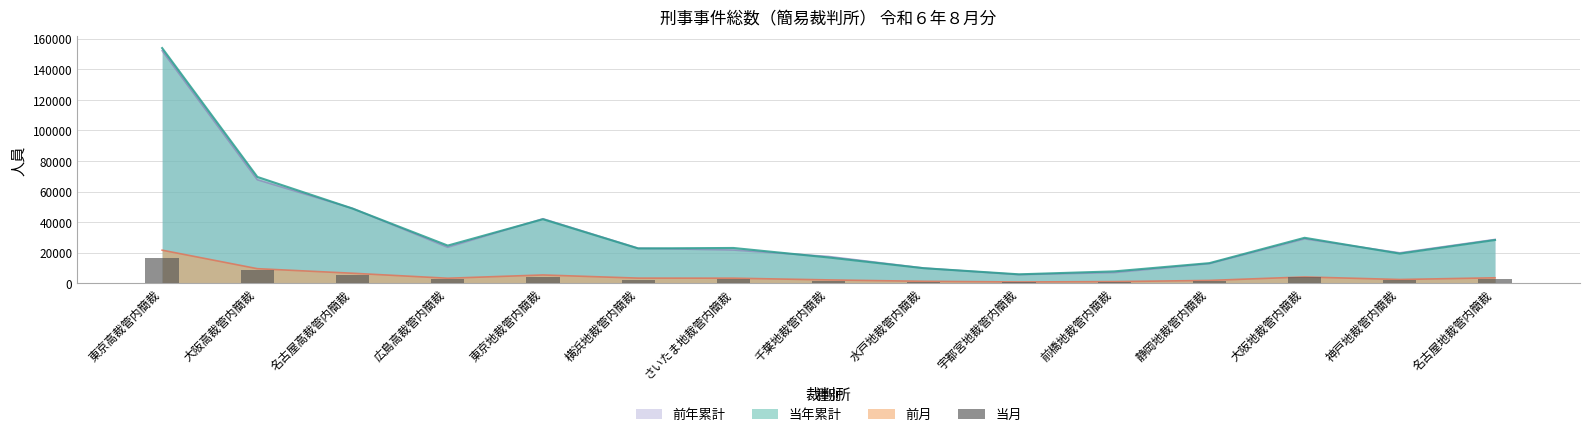

True or false: the data shows 2800 at さいたま地裁管内簡裁.

True